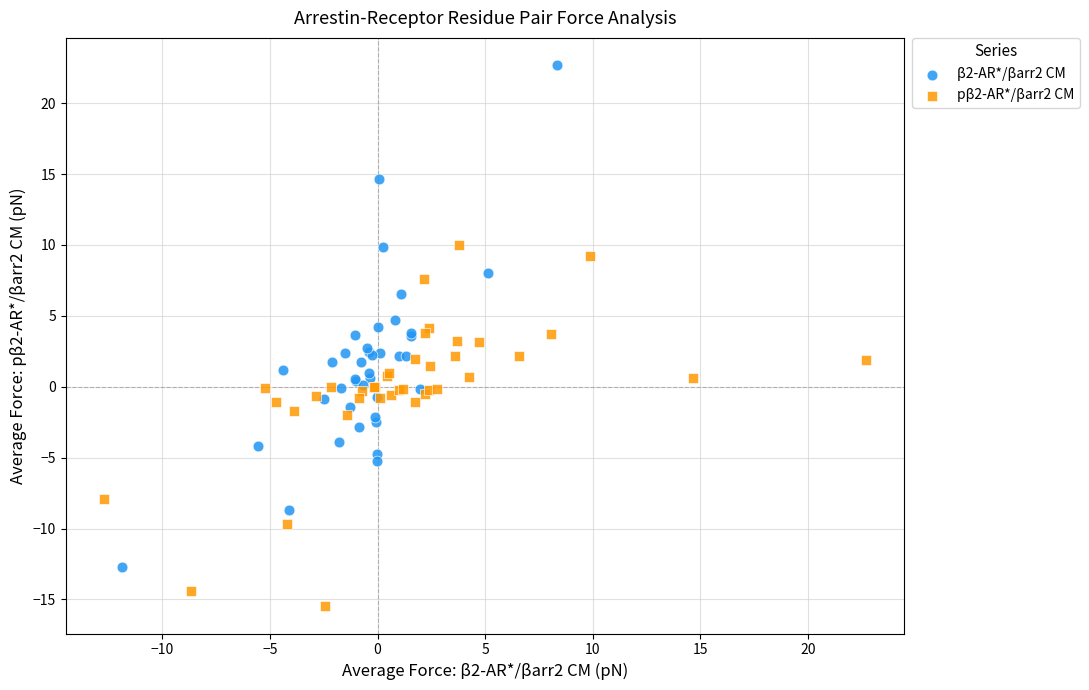

Which series reaches the minimum Y coordinate?

pβ2-AR*/βarr2 CM